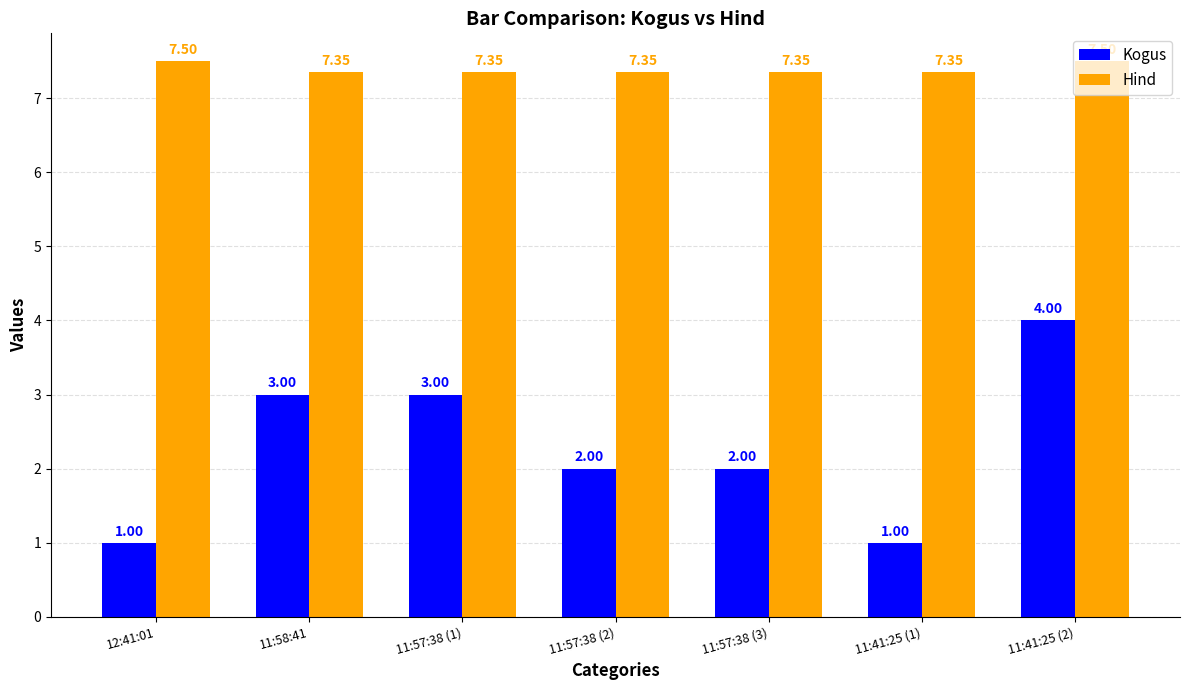

What are all the series names shown in the legend?

Kogus, Hind